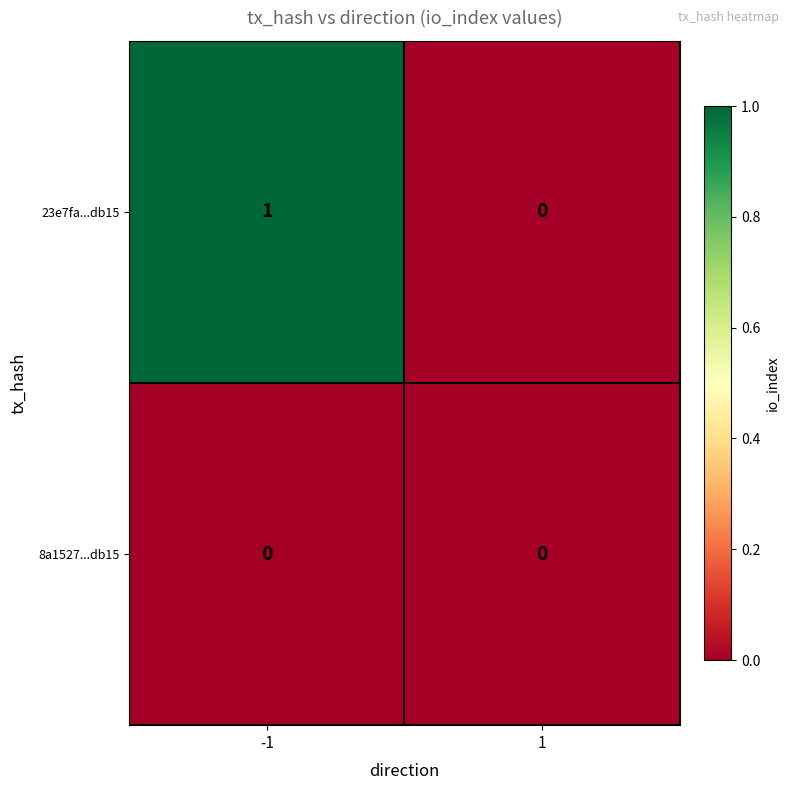

List the series in order of their peak value, lowest first.

8a1527...db15, 23e7fa...db15